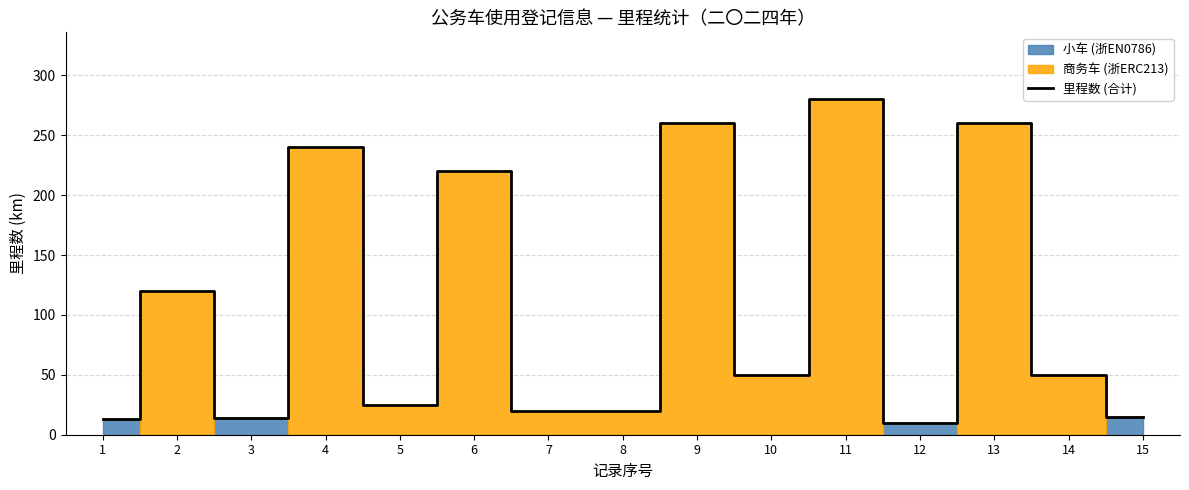

List the labels in order of value, largest first.

11, 9, 13, 4, 6, 2, 10, 14, 5, 7, 8, 15, 3, 1, 12